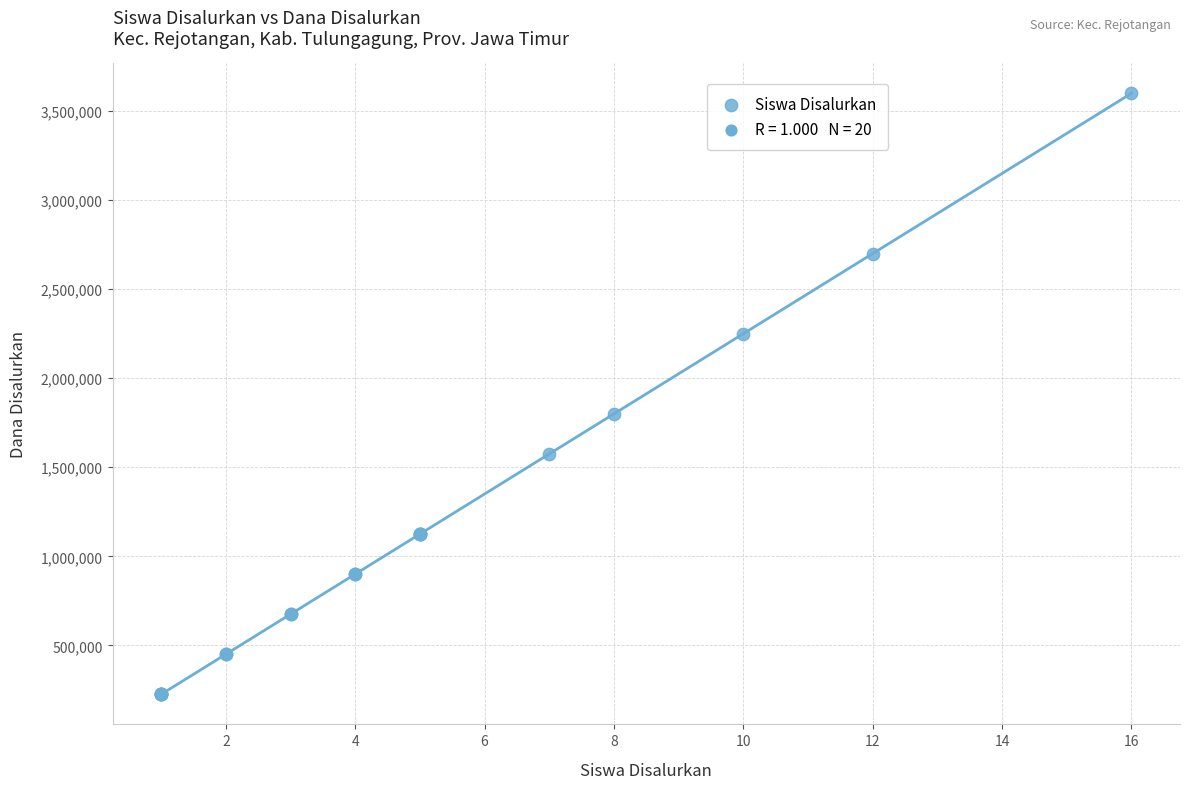

What Y value in the scatter plot is closest to 1912500?

1800000